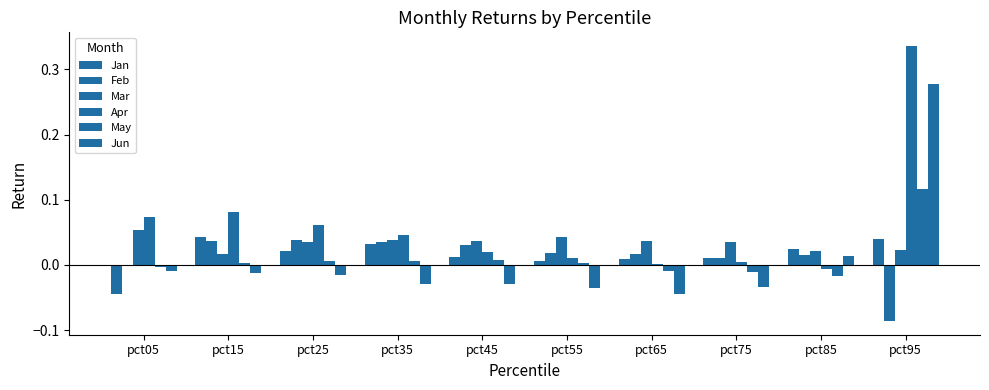

Between pct25 and pct35, which is larger?

pct35